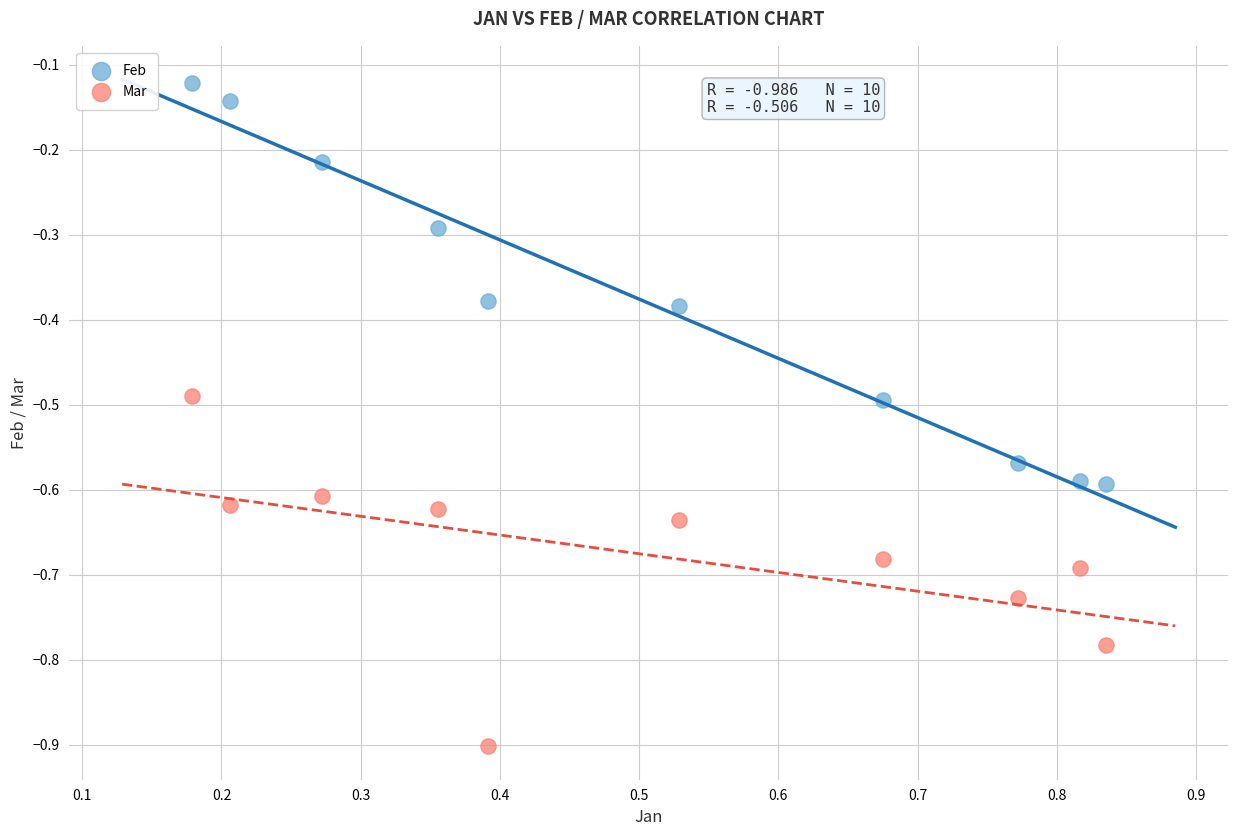

Which series has the widest spread of Y values?

Feb